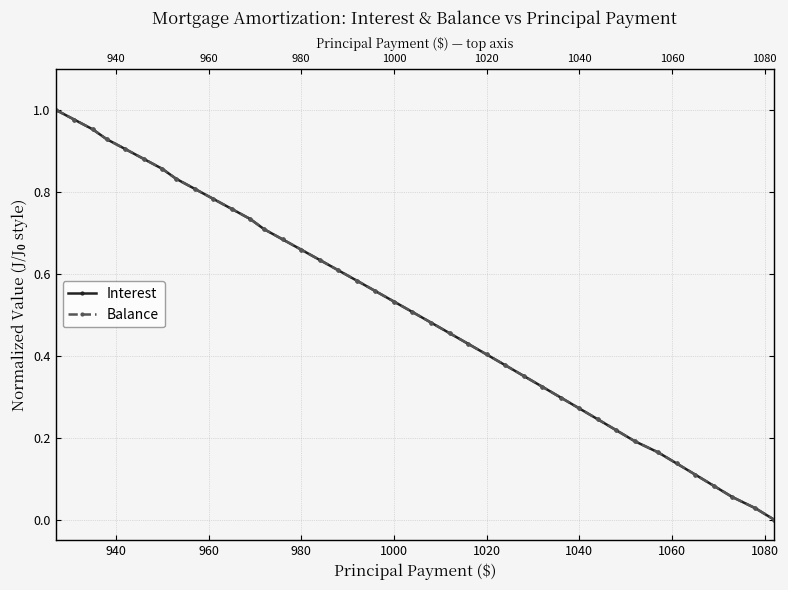

Reading left to right, extract all data points from this chart.

Interest: 1.0	1.0	1.0	0.9	0.9	0.9	0.9	0.8	0.8	0.8	0.8	0.7	0.7	0.7	0.7	0.6	0.6	0.6	0.6	0.5	0.5	0.5	0.5	0.4	0.4	0.4	0.4	0.3	0.3	0.3	0.2	0.2	0.2	0.2	0.1	0.1	0.1	0.1	0.0	0.0
Balance: 1.0	1.0	1.0	0.9	0.9	0.9	0.9	0.8	0.8	0.8	0.8	0.7	0.7	0.7	0.7	0.6	0.6	0.6	0.6	0.5	0.5	0.5	0.5	0.4	0.4	0.4	0.4	0.3	0.3	0.3	0.2	0.2	0.2	0.2	0.1	0.1	0.1	0.1	0.0	0.0